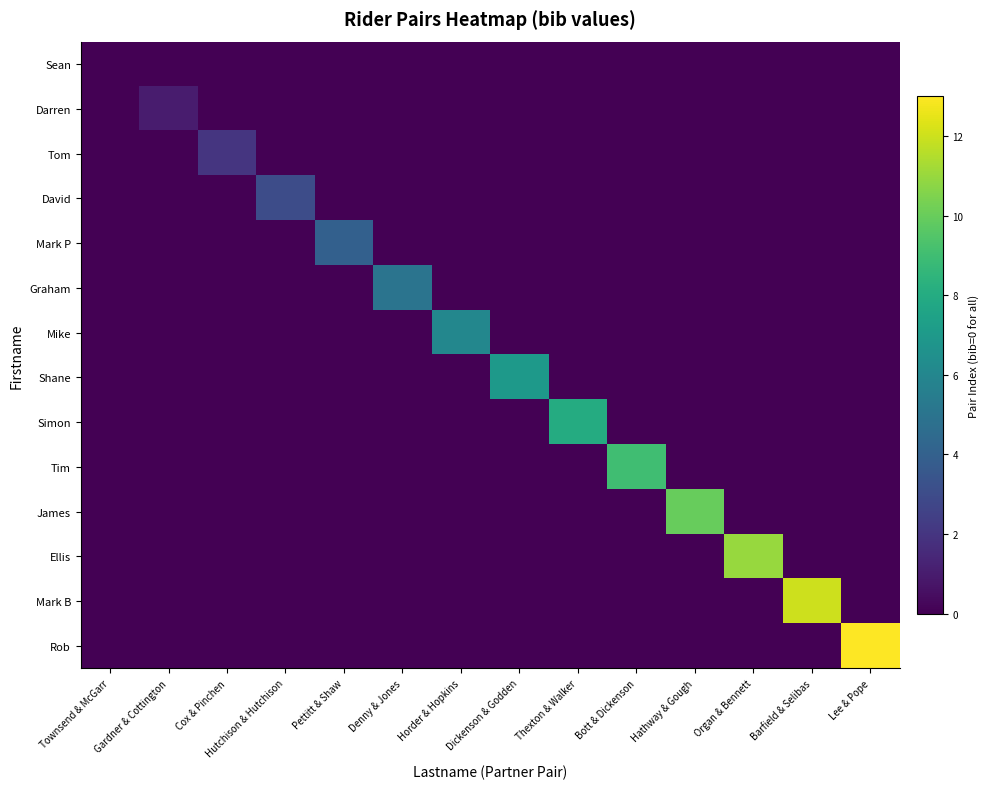

Count the number of categories in the chart.

14